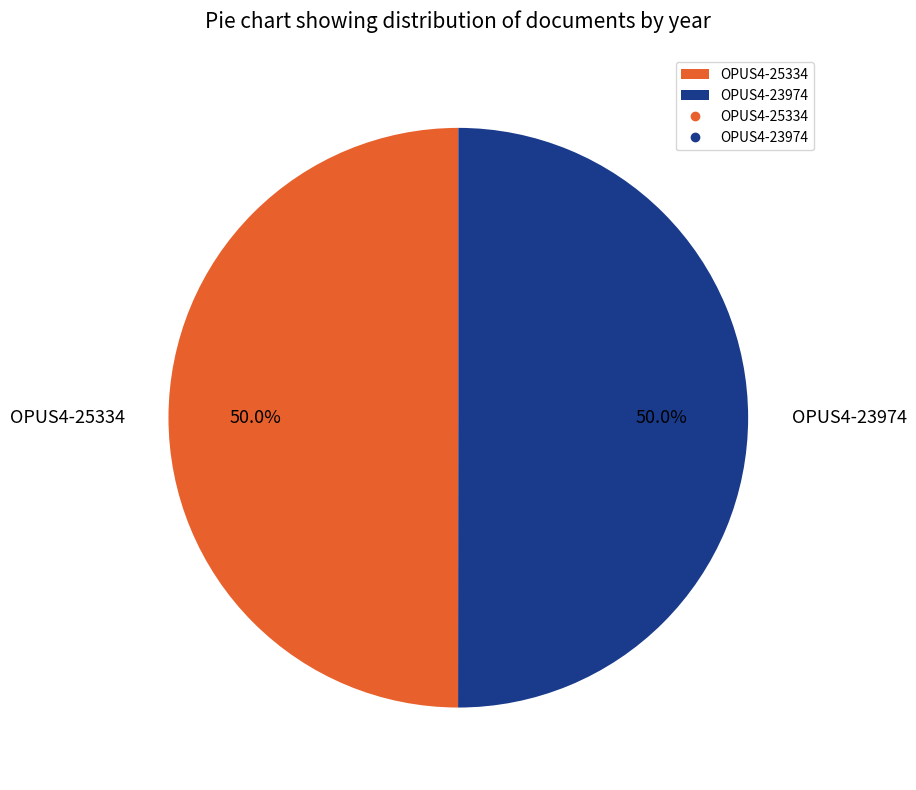

Is it true that OPUS4-25334 is 50% of the pie?

True